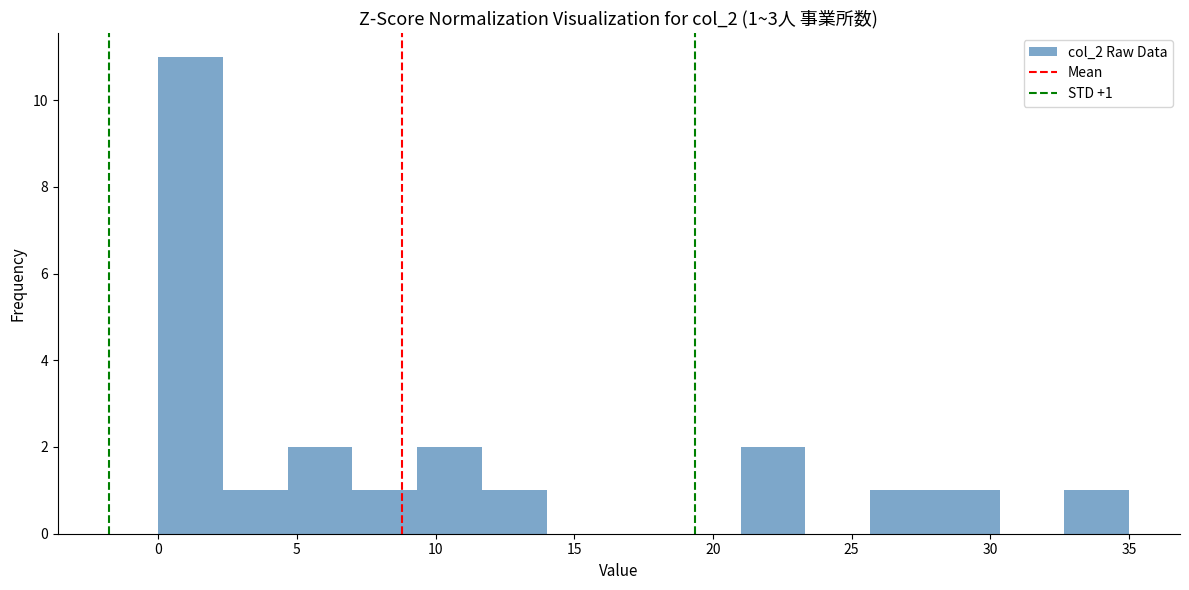

Over which range of the x-axis is the bar tallest?

0.0 to 2.5